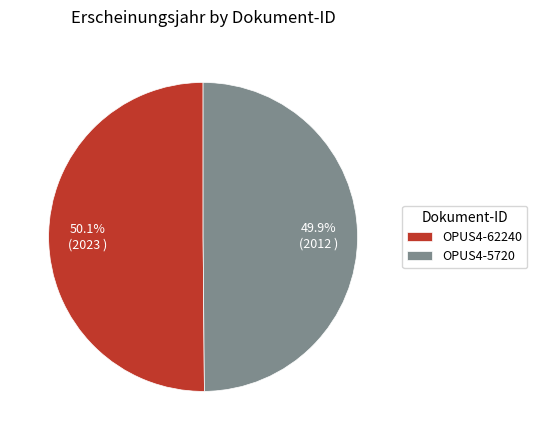

Is there a majority slice in this chart?

Yes